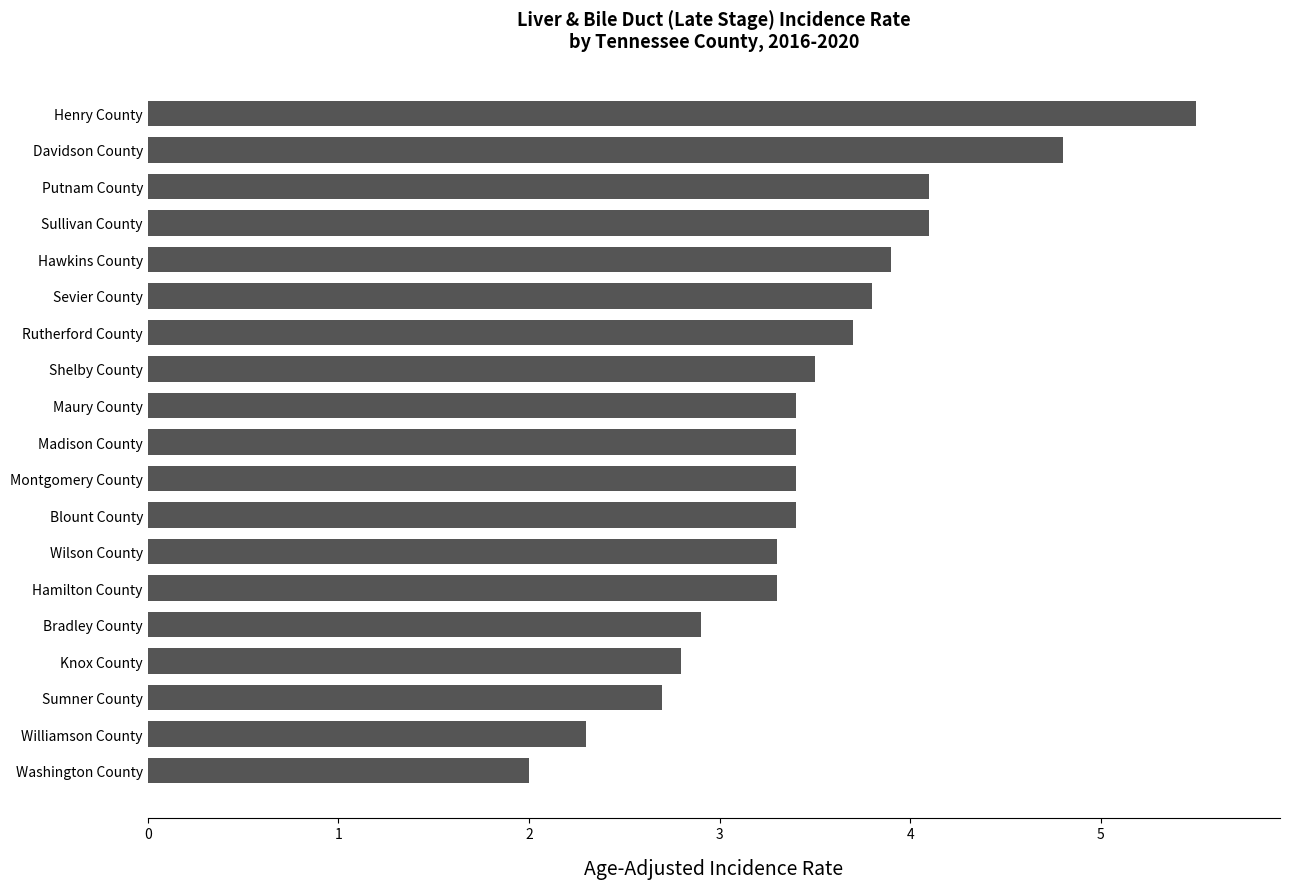

Reading top to bottom, what are all the values shown in this chart?

Henry County=5.5	Davidson County=4.8	Putnam County=4.1	Sullivan County=4.1	Hawkins County=3.9	Sevier County=3.8	Rutherford County=3.7	Shelby County=3.5	Maury County=3.4	Madison County=3.4	Montgomery County=3.4	Blount County=3.4	Wilson County=3.3	Hamilton County=3.3	Bradley County=2.9	Knox County=2.8	Sumner County=2.7	Williamson County=2.3	Washington County=2.0